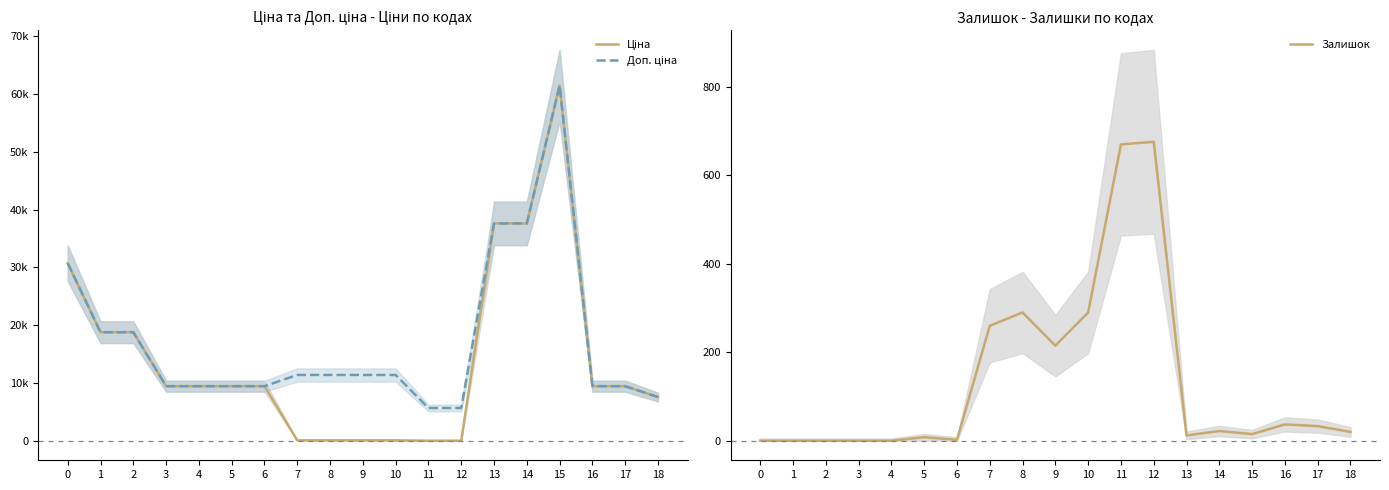

Reading left to right, transcribe all the data shown in this chart.

Ціна: 30717.1	18796.8	18796.8	9480.1	9480.1	9480.1	9480.1	114.1	114.1	114.1	114.1	57.0	57.0	37593.6	37593.6	61434.3	9480.1	9480.1	7596.5
Доп. ціна: 30717.1	18796.8	18796.8	9480.1	9480.1	9480.1	9480.1	11410.0	11410.0	11410.0	11410.0	5705.0	5705.0	37593.6	37593.6	61434.3	9480.1	9480.1	7596.5
Залишок: 0.0	0.0	0.0	0.0	0.0	8.0	2.0	260.0	290.0	215.0	290.0	670.0	676.0	12.0	22.0	15.0	37.0	33.0	20.0